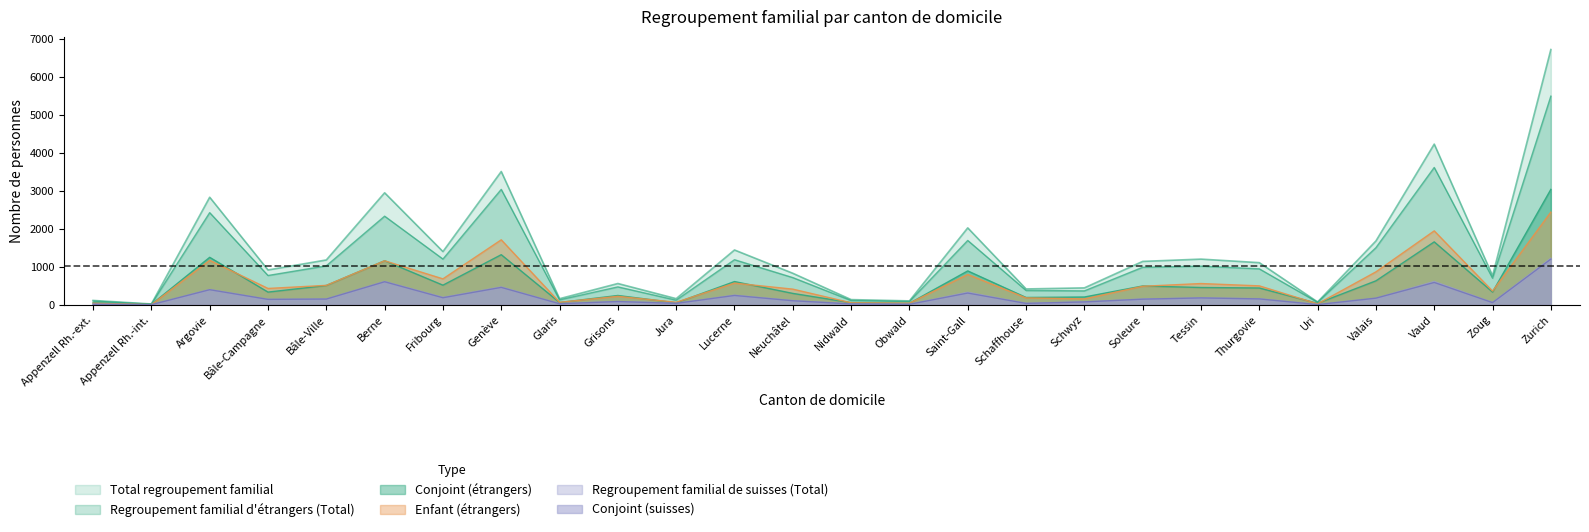

Where does the Regroupement familial d'étrangers (Total) series first go above 947?

Argovie